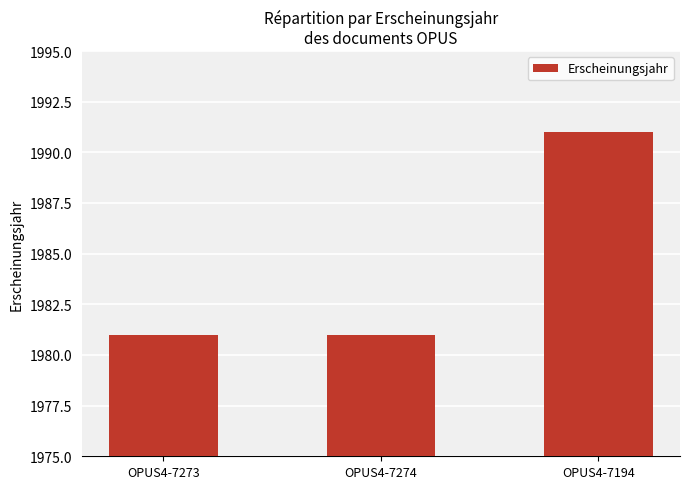

What is the value of the 2nd bar from the left?

1981